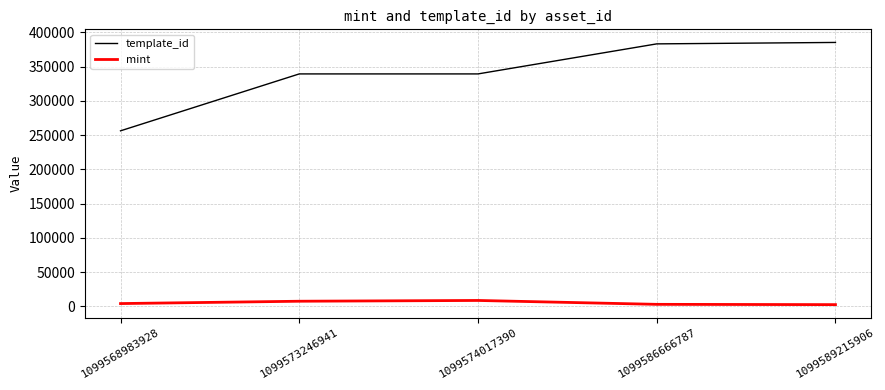

Is the value of template_id at 1099574017390 greater than the value of mint at 1099589215906?

Yes